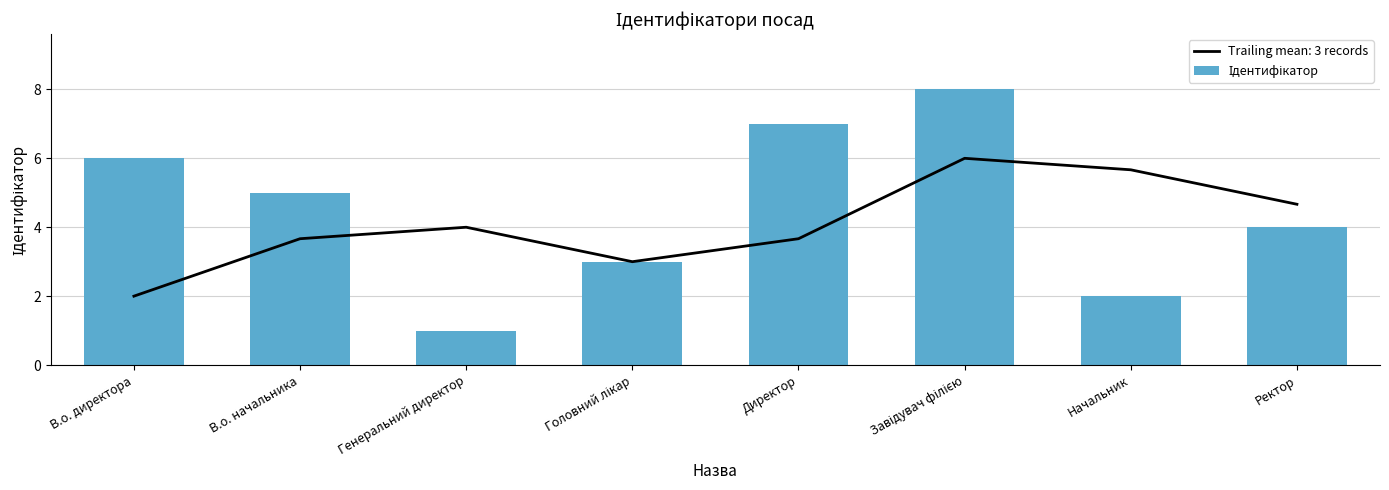

Which has a higher value, В.о. директора or Начальник?

В.о. директора